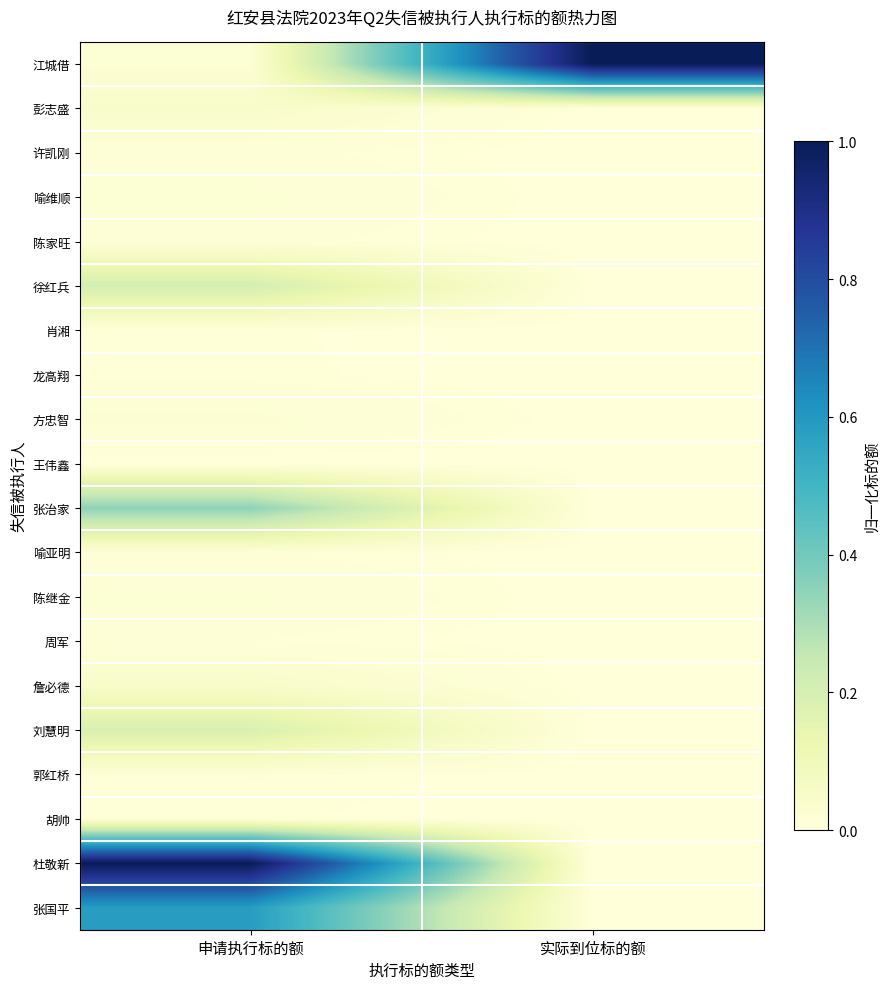

Reading left to right, transcribe all the data shown in this chart.

江城借: 申请执行标的额=0.0	实际到位标的额=1.0
彭志盛: 申请执行标的额=0.0	实际到位标的额=0.0
许凯刚: 申请执行标的额=0.0	实际到位标的额=0.0
喻维顺: 申请执行标的额=0.0	实际到位标的额=0.0
陈家旺: 申请执行标的额=0.0	实际到位标的额=0.0
徐红兵: 申请执行标的额=0.2	实际到位标的额=0.0
肖湘: 申请执行标的额=0.0	实际到位标的额=0.0
龙高翔: 申请执行标的额=0.0	实际到位标的额=0.0
方忠智: 申请执行标的额=0.0	实际到位标的额=0.0
王伟鑫: 申请执行标的额=0.0	实际到位标的额=0.0
张治家: 申请执行标的额=0.3	实际到位标的额=0.0
喻亚明: 申请执行标的额=0.0	实际到位标的额=0.0
陈继金: 申请执行标的额=0.0	实际到位标的额=0.0
周军: 申请执行标的额=0.0	实际到位标的额=0.0
詹必德: 申请执行标的额=0.0	实际到位标的额=0.0
刘慧明: 申请执行标的额=0.2	实际到位标的额=0.0
郭红桥: 申请执行标的额=0.0	实际到位标的额=0.0
胡帅: 申请执行标的额=0.0	实际到位标的额=0.0
杜敬新: 申请执行标的额=1.0	实际到位标的额=0.0
张国平: 申请执行标的额=0.6	实际到位标的额=0.0